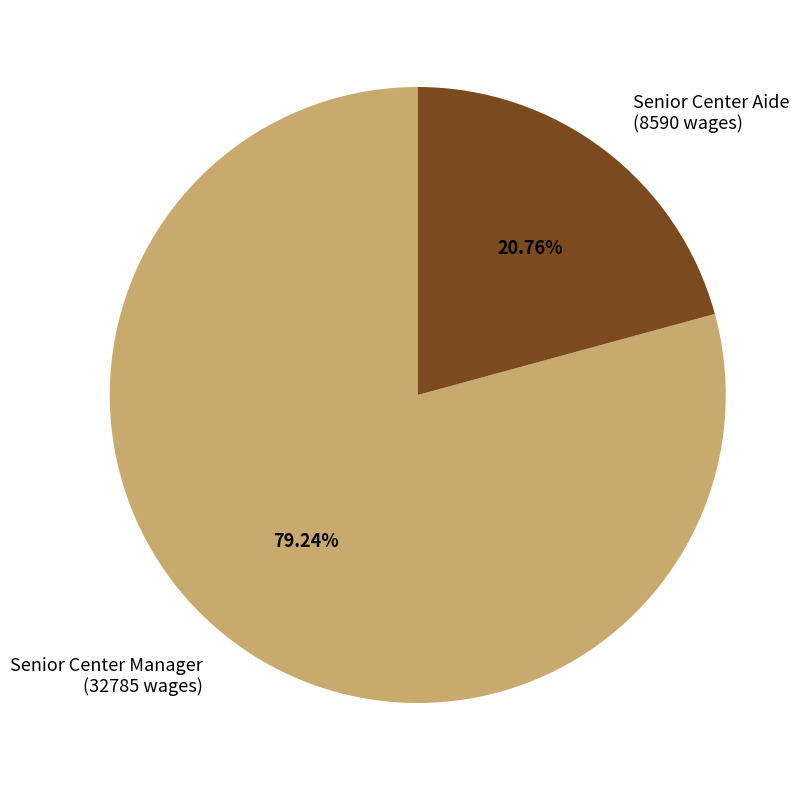

What is the smallest slice in the pie chart?

Senior Center Aide